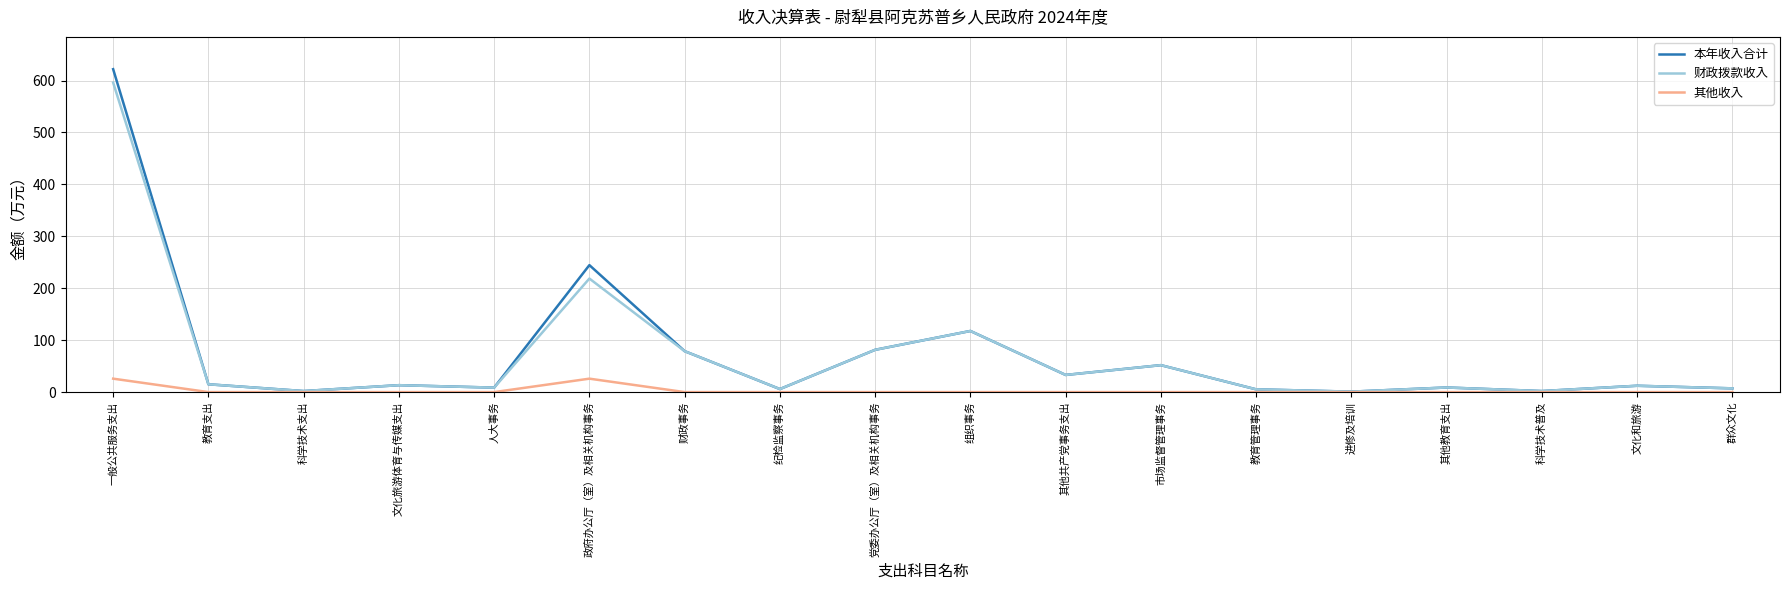

True or false: 其他收入 has a value of 0.0 at 市场监督管理事务.

True